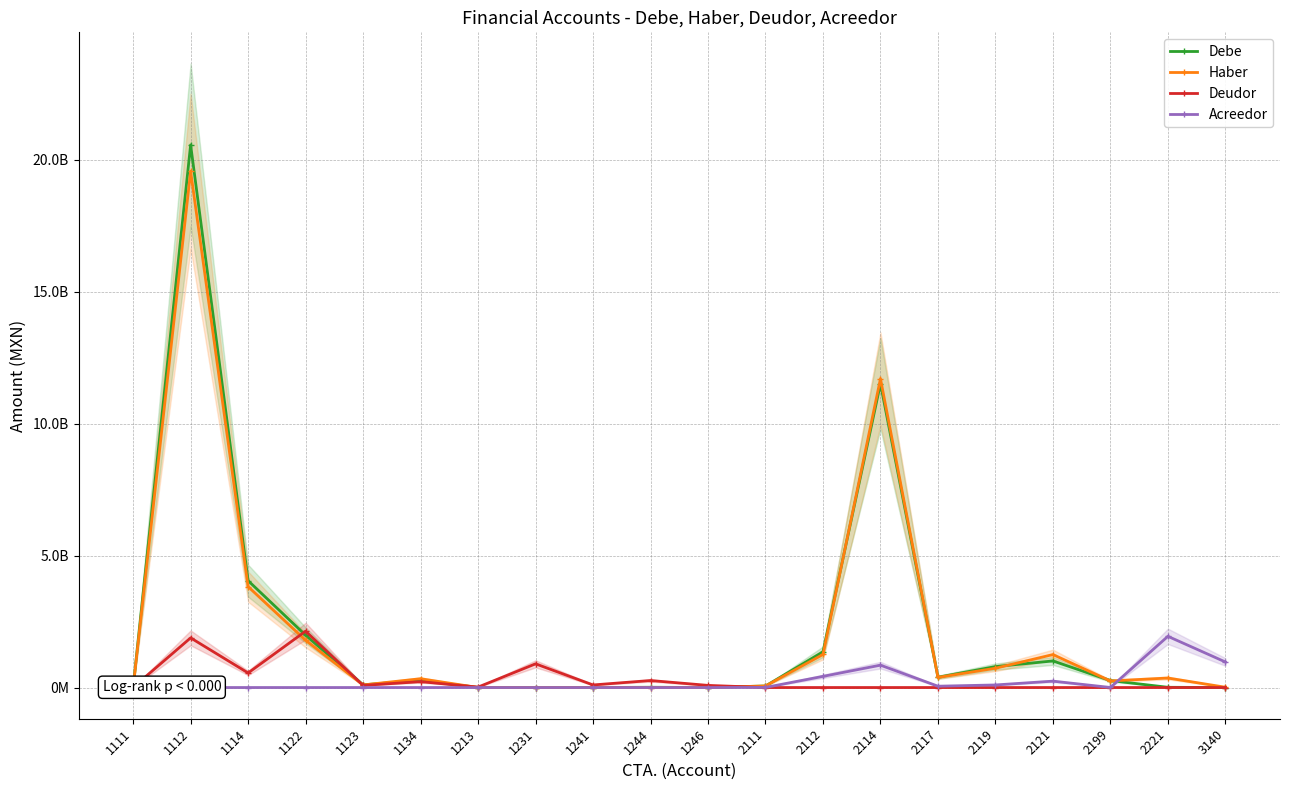

At which label does Deudor first exceed 16857164?

1112